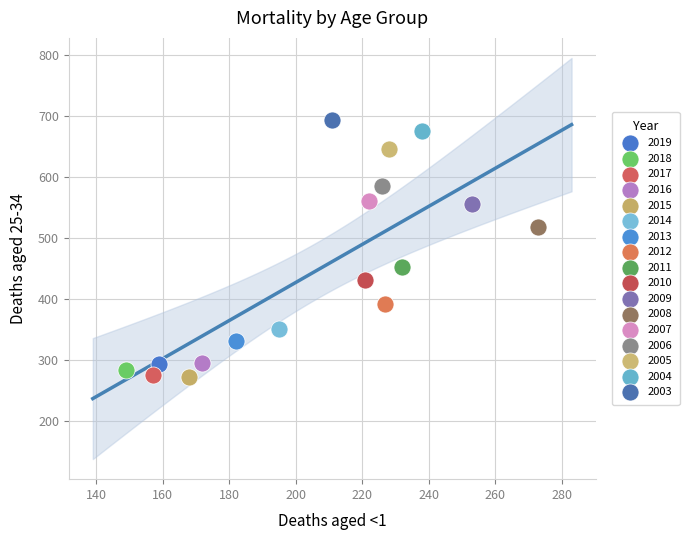

What are all the series names shown in the legend?

2019, 2018, 2017, 2016, 2015, 2014, 2013, 2012, 2011, 2010, 2009, 2008, 2007, 2006, 2005, 2004, 2003